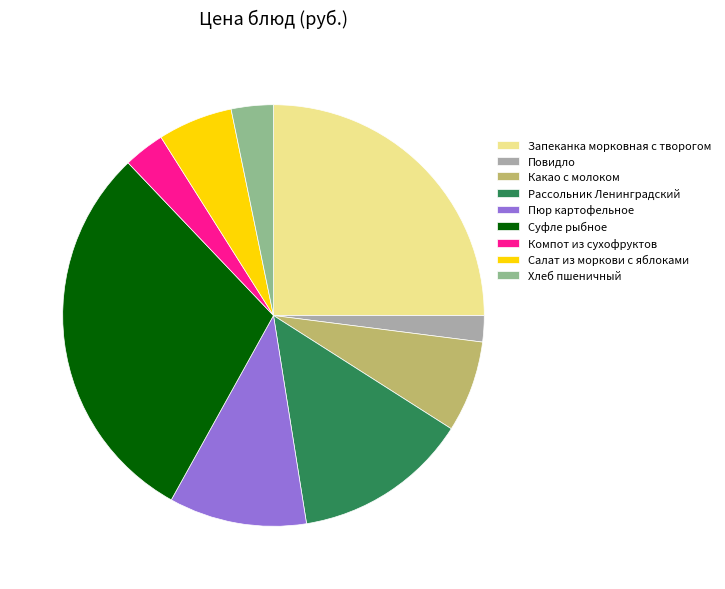

Which has a higher value, Рассольник Ленинградский or Пюр картофельное?

Рассольник Ленинградский